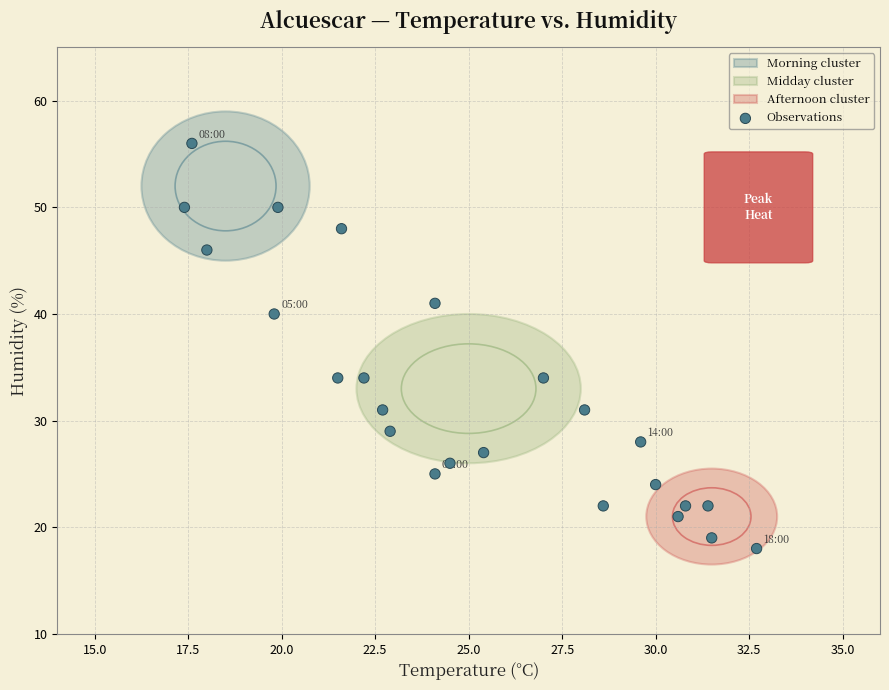

What is the range of Y values (max minus min)?

38